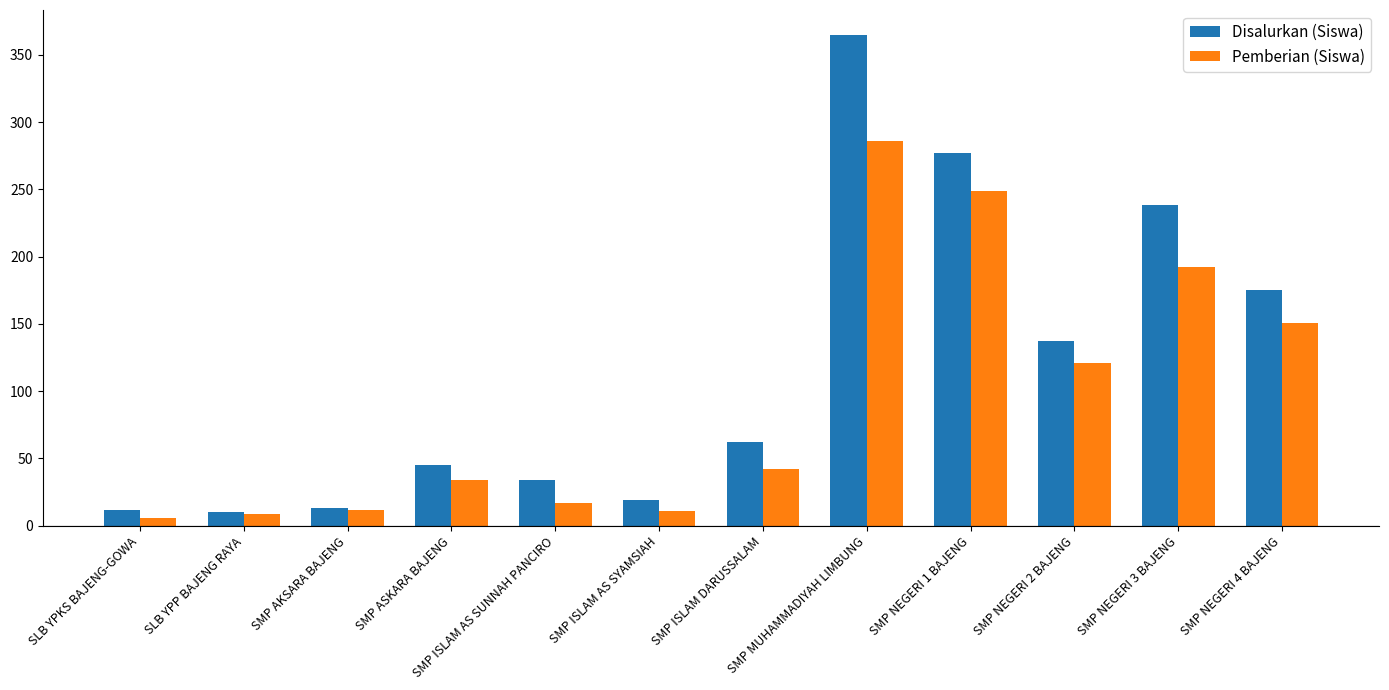

Are the bars grouped side by side (vs. stacked)?

Yes